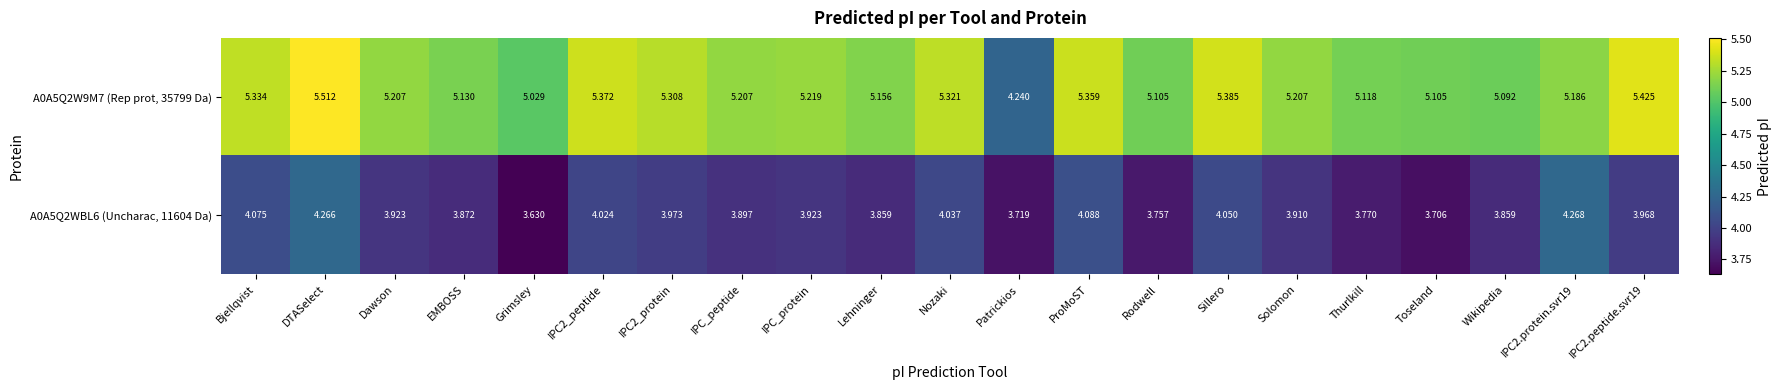

Which category has the highest value across all series?

DTASelect